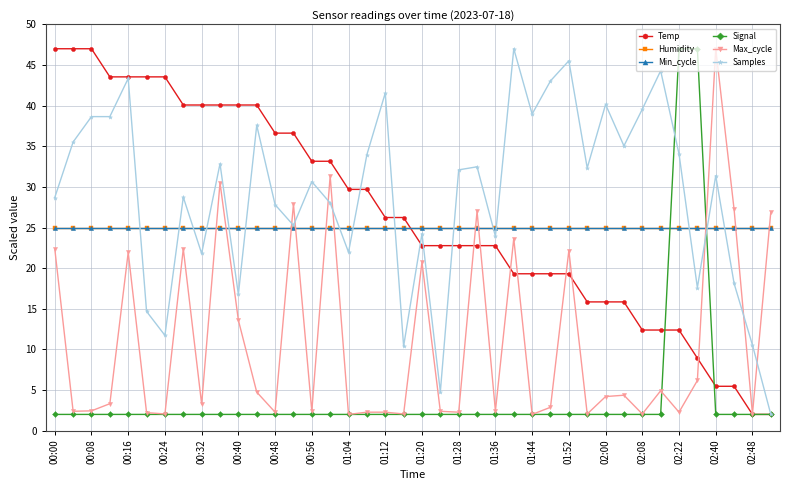

Does the chart have visible grid lines?

Yes